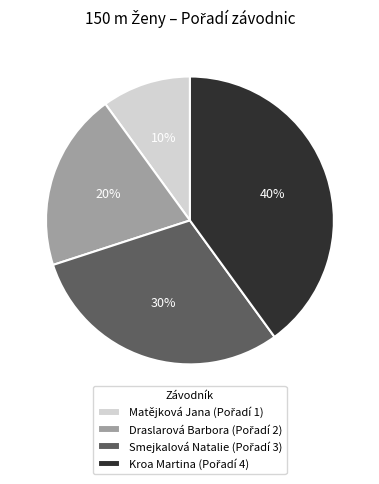

What is the largest slice in the pie chart?

Kroa Martina